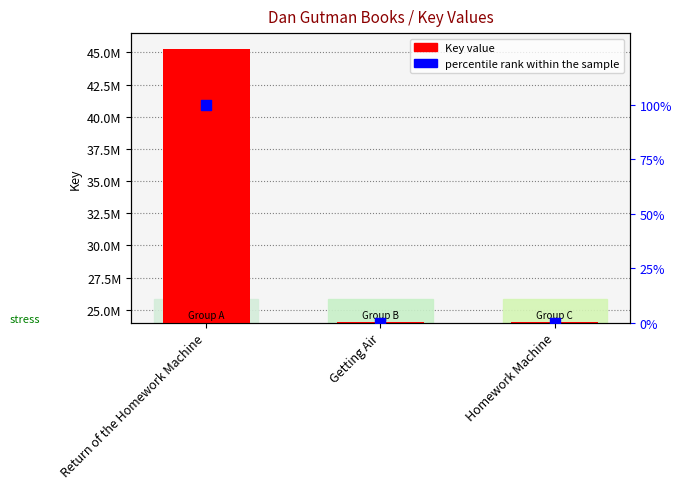

Which series has the largest total across all categories?

Key value